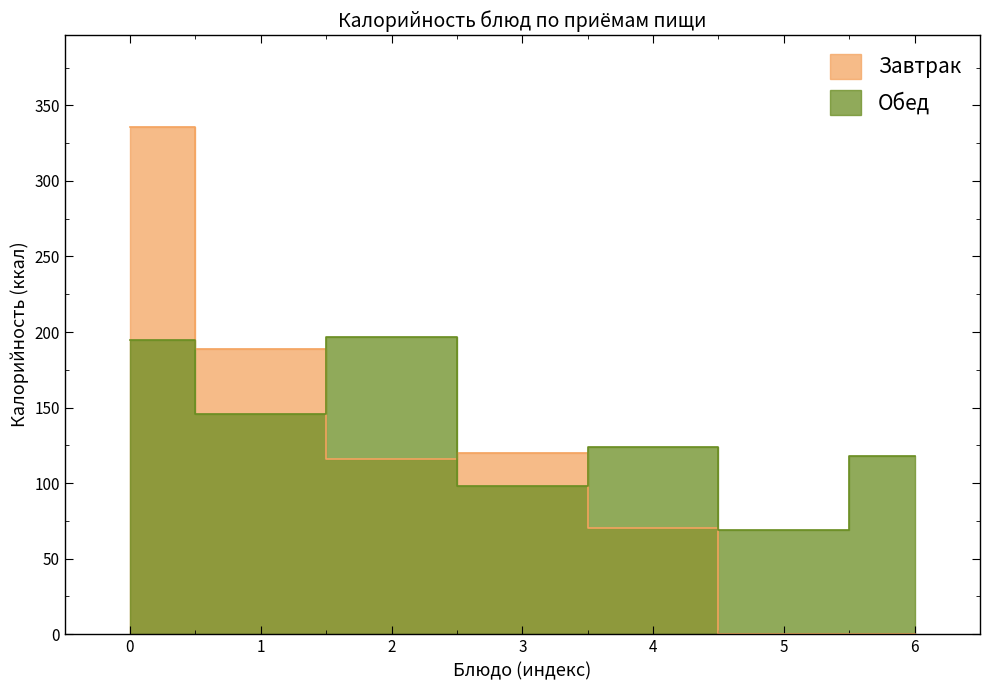

How many interior local peaks (higher than both neighbors) does the data have?

2